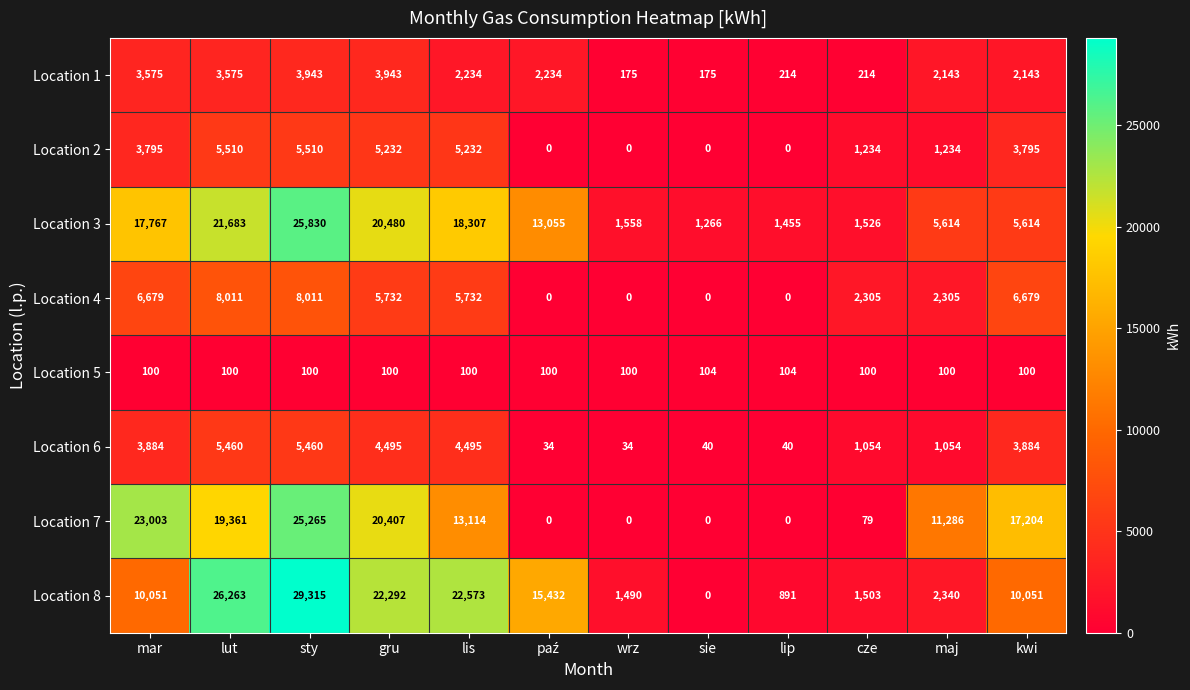

At how many categories does at least one series exceed 25607?

2